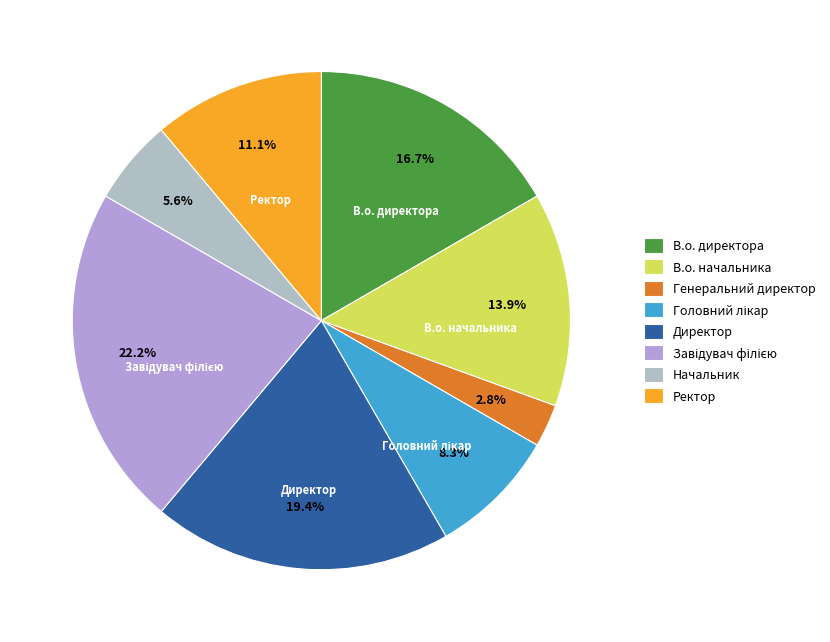

Count the number of slices in the pie.

8